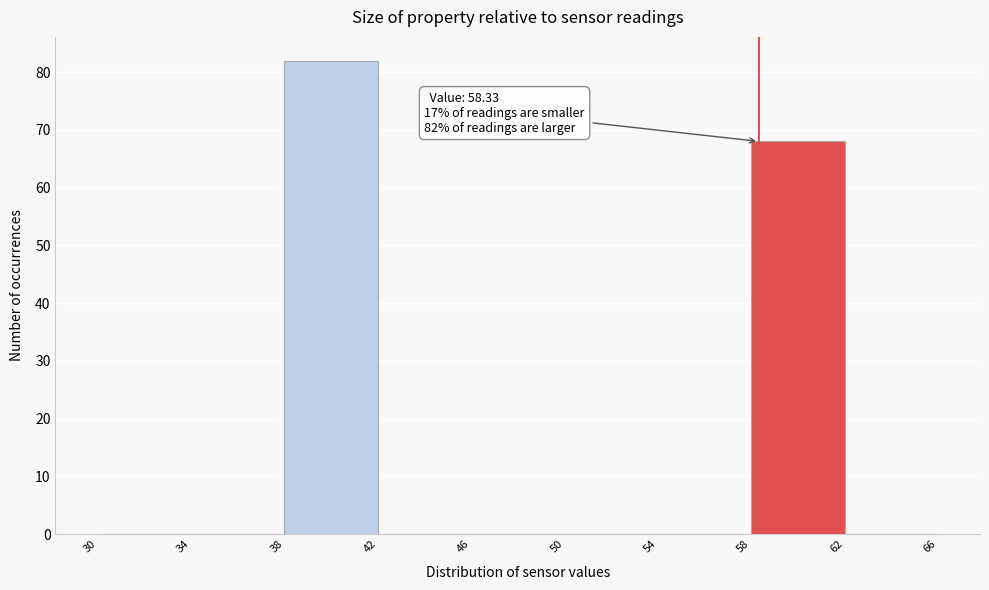

Which range on the x-axis has the tallest bar?

38 to 42